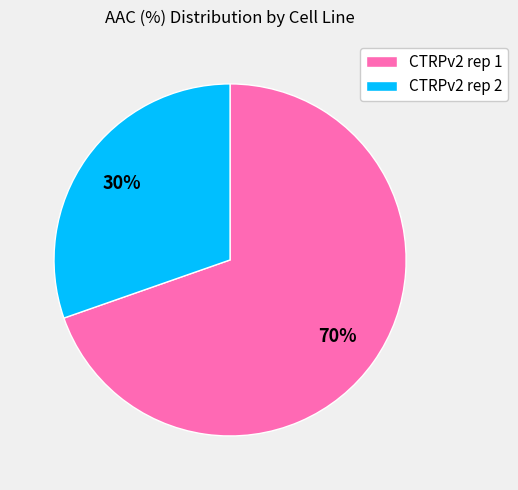

Between CTRPv2 rep 1 and CTRPv2 rep 2, which is larger?

CTRPv2 rep 1